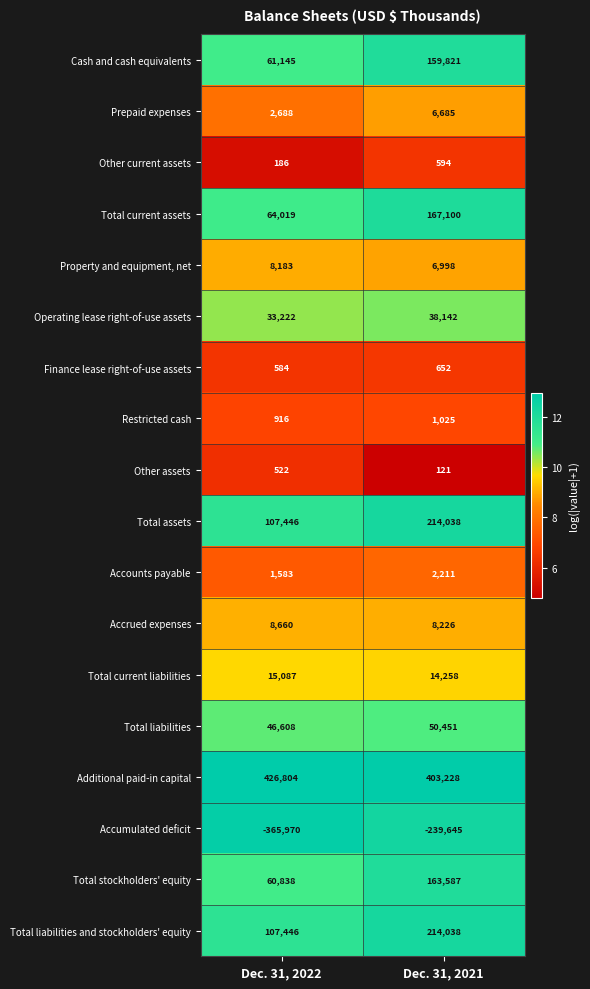

Count the number of data series in this chart.

18